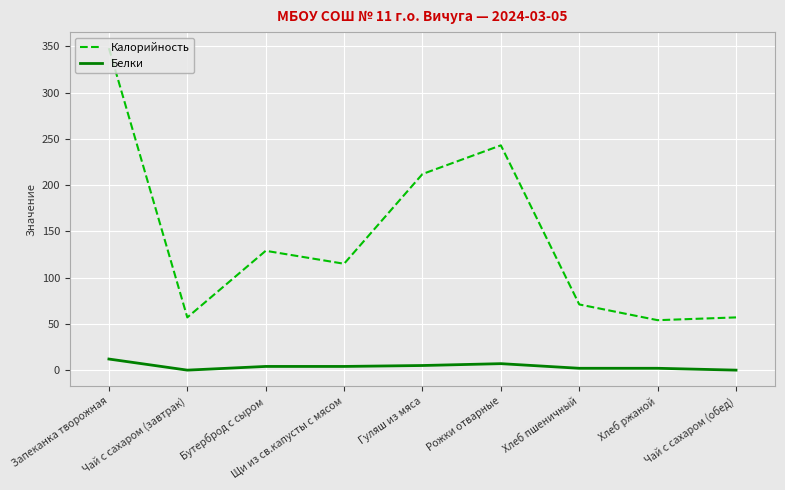

At which category is the sum across all series the highest?

Запеканка творожная